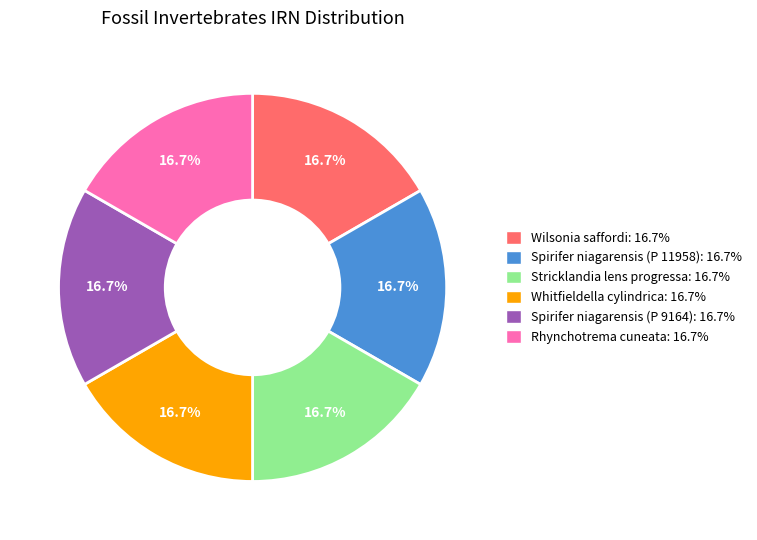

Is there a majority slice in this chart?

No